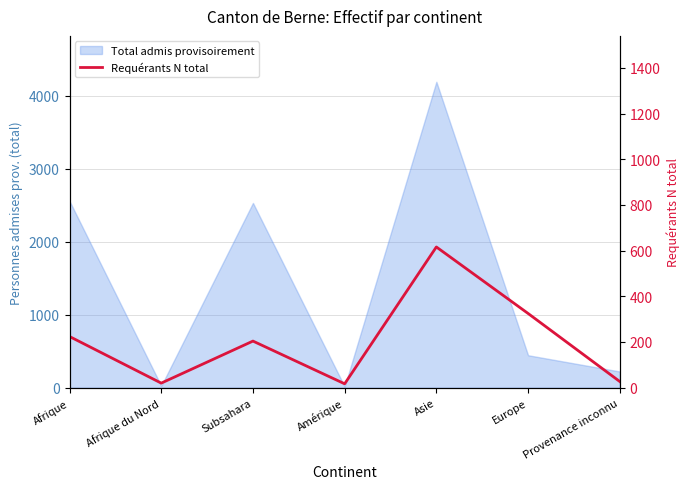

The chart shows a value of 493 at Europe. True or false?

False